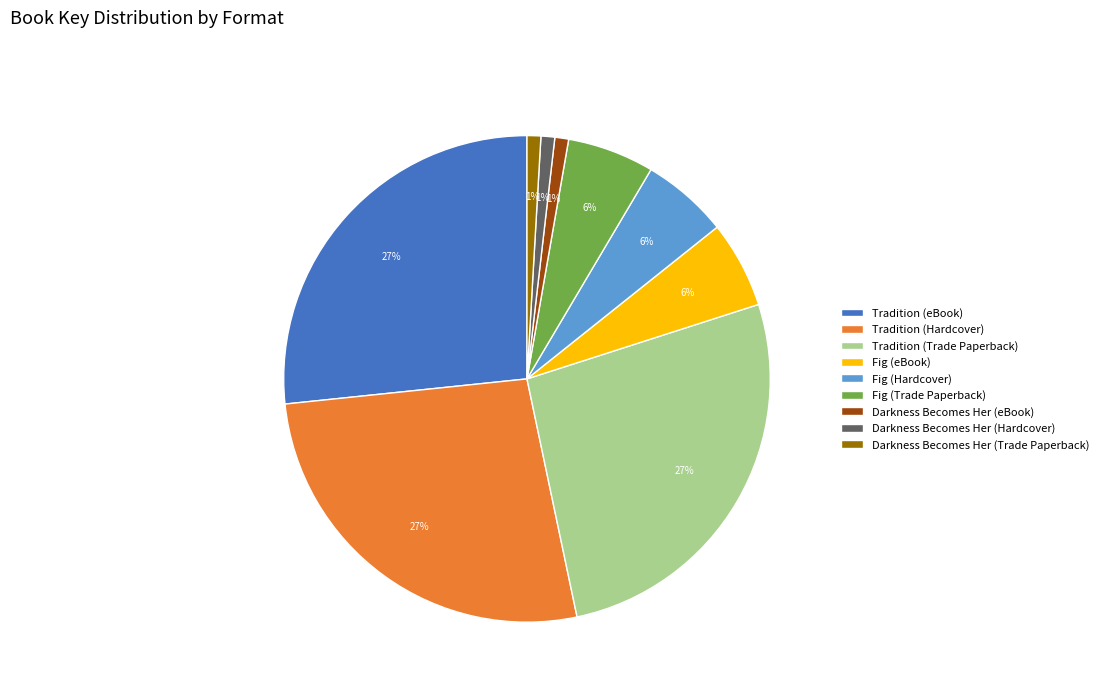

Does any single category account for the majority?

No